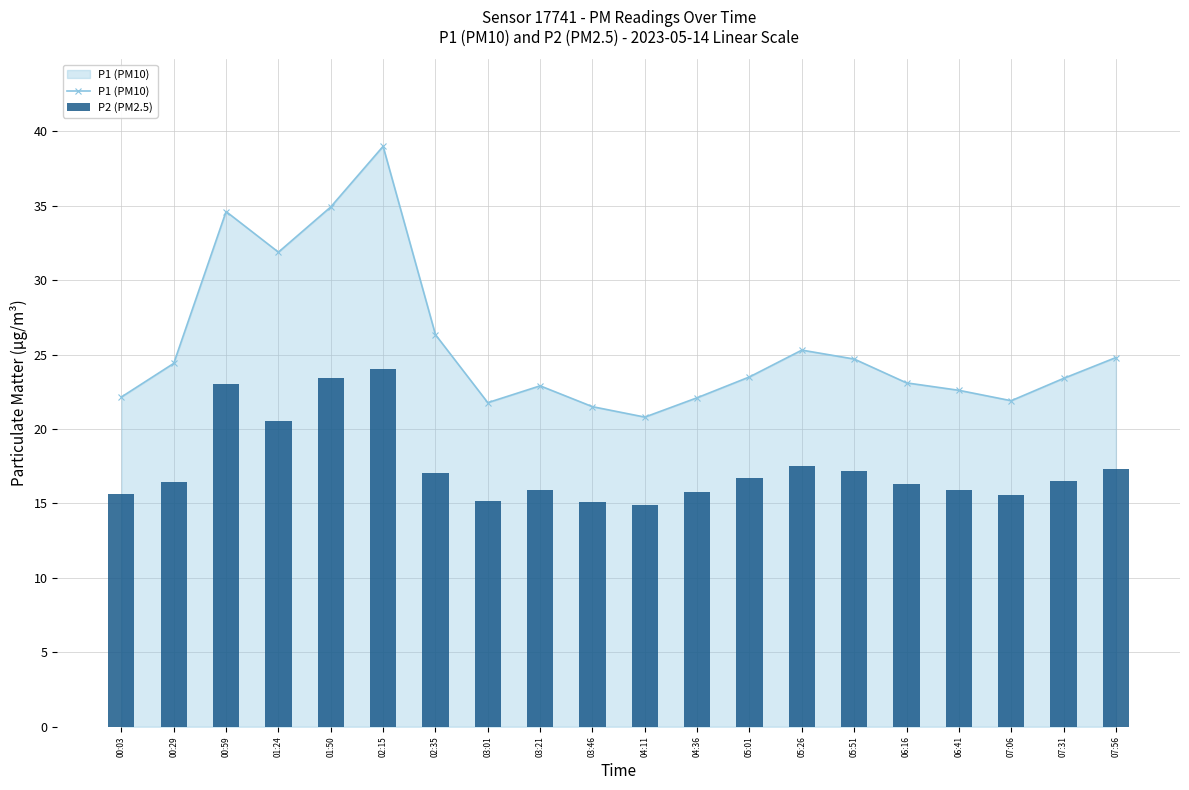

How many values in the P1 (PM10) series are below 23?

8